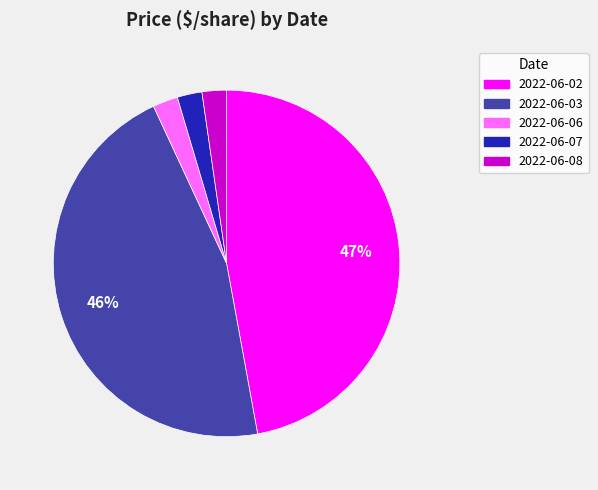

Is the sum of 2022-06-02 and 2022-06-08 greater than half?

No